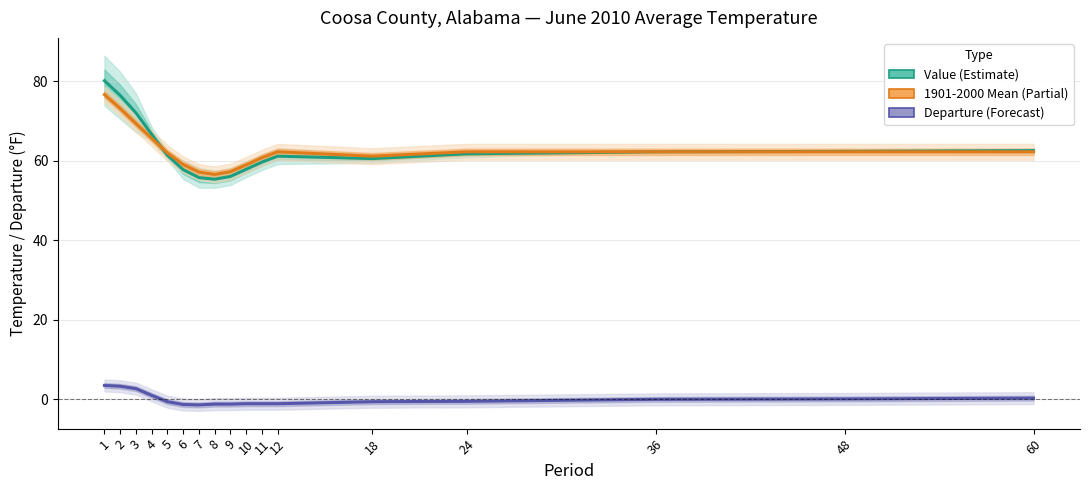

Where is Value nearest to the value 67?

4